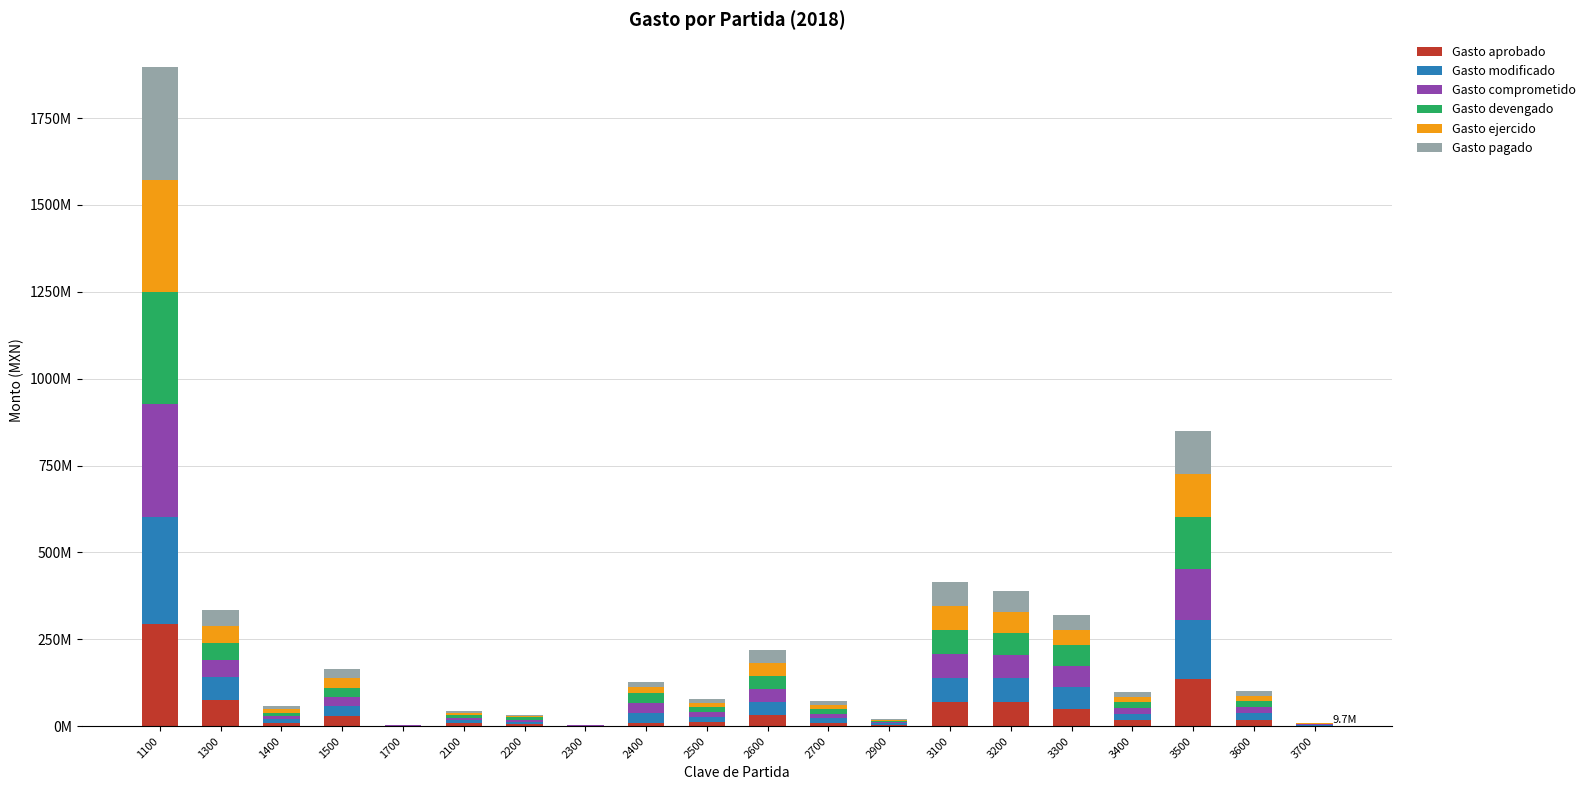

Does the chart contain stacked bars?

Yes